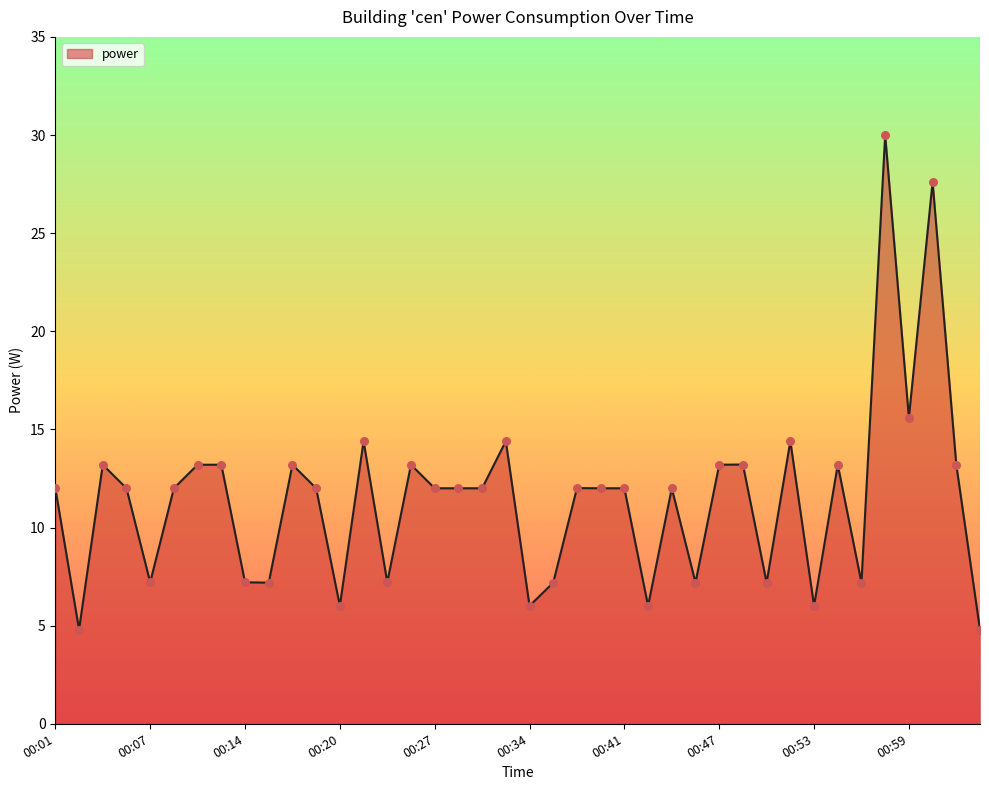

What is the difference between the maximum and minimum values?

25.2